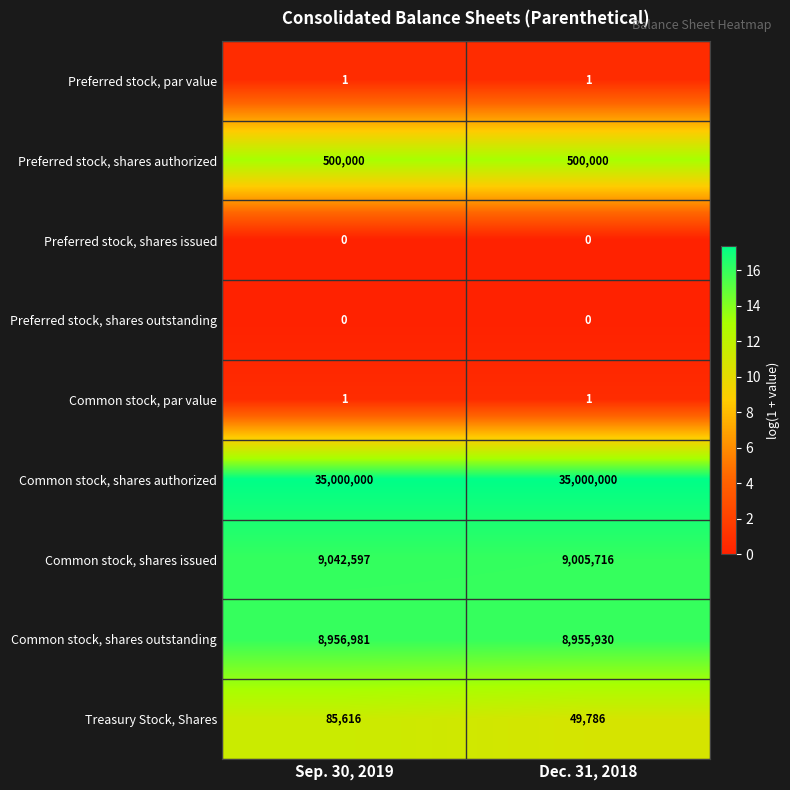

What is the difference between the maximum and minimum values in the Common stock, shares outstanding series?

1051